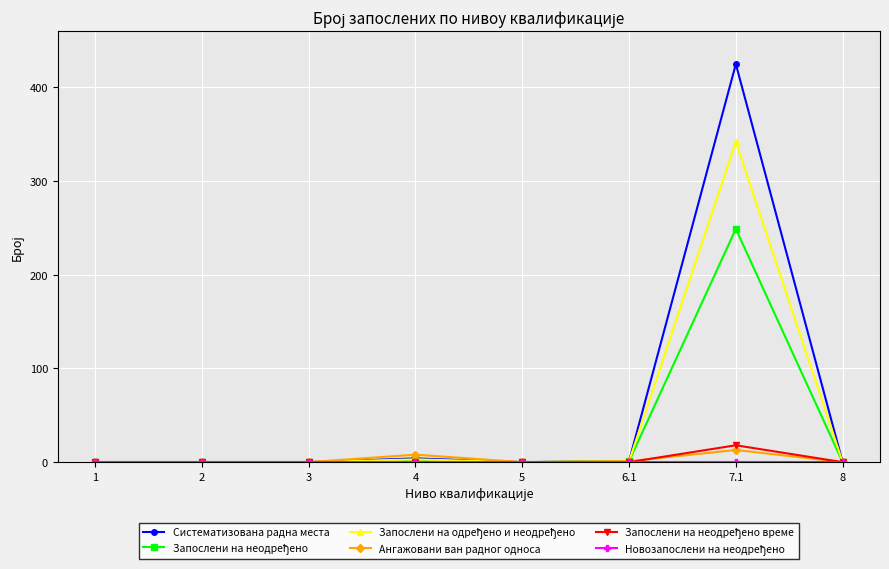

At which label is Ангажовани ван радног односа closest to 6?

4